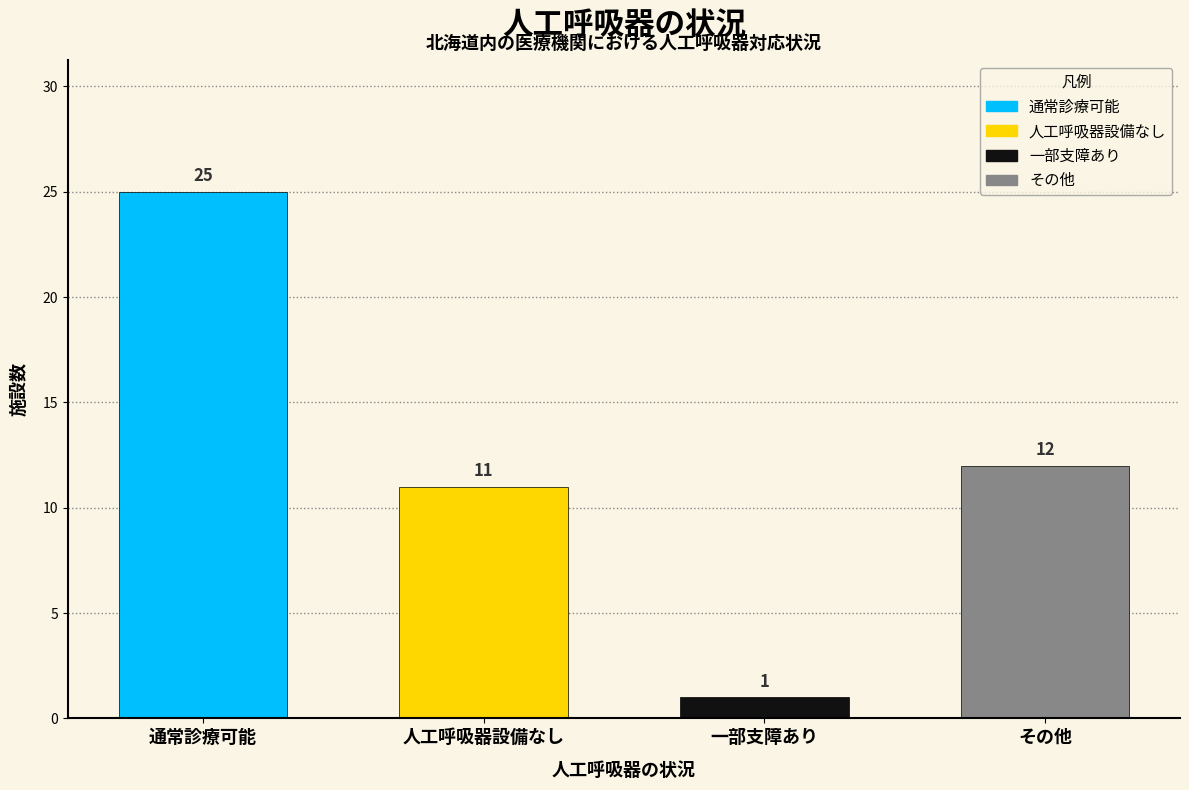

Reading left to right, list all the values displayed in this chart.

25	11	1	12